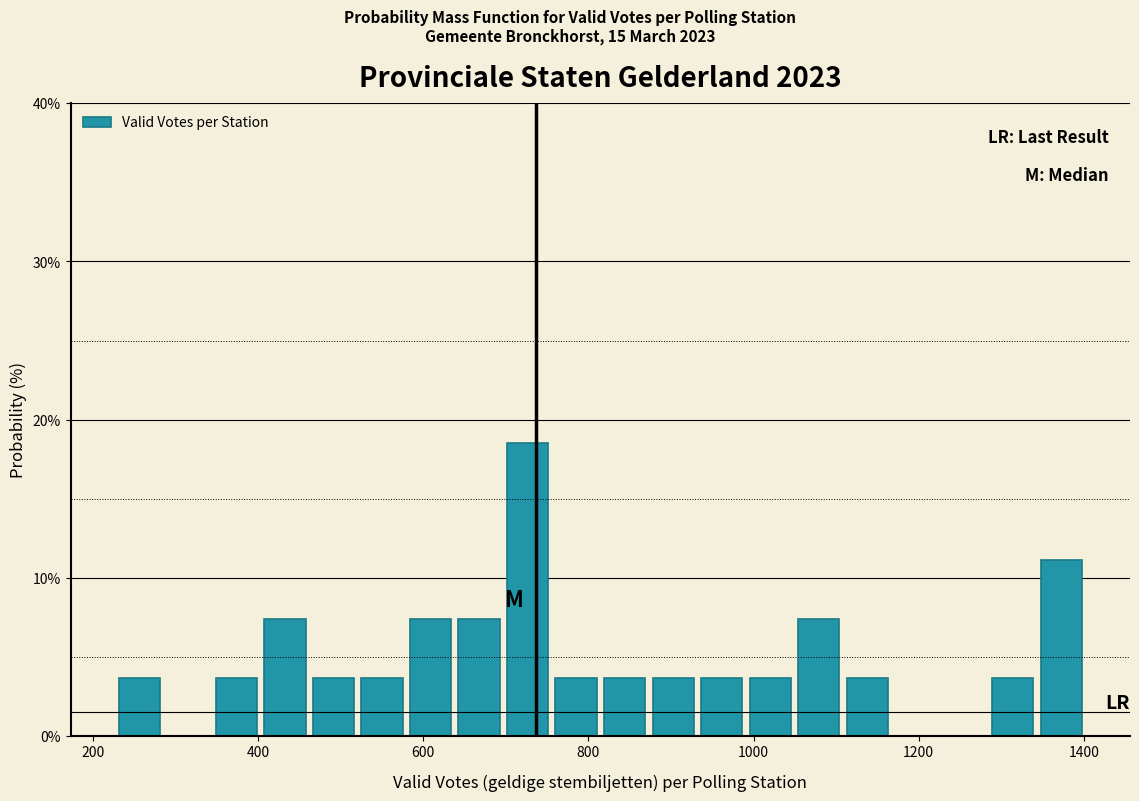

Read against the x-axis, roughly where is the centre of the tallest bar?

720